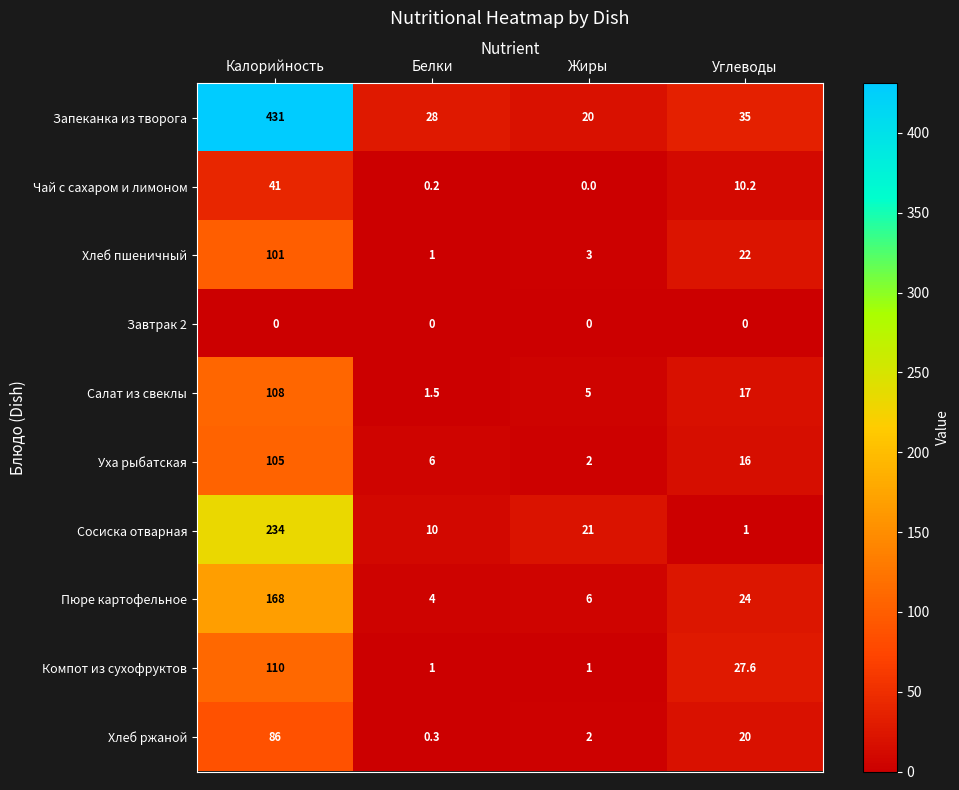

At which label does Пюре картофельное reach its minimum?

Белки